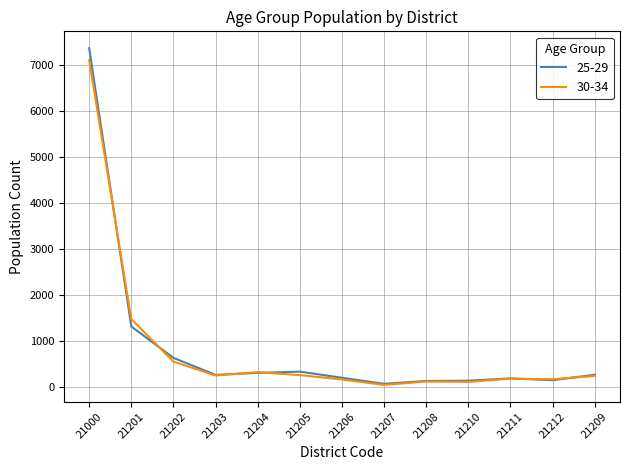

Does the chart have visible grid lines?

Yes